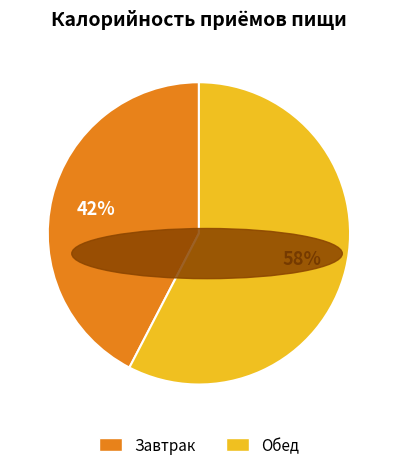

Is the sum of Обед and Завтрак greater than half?

Yes